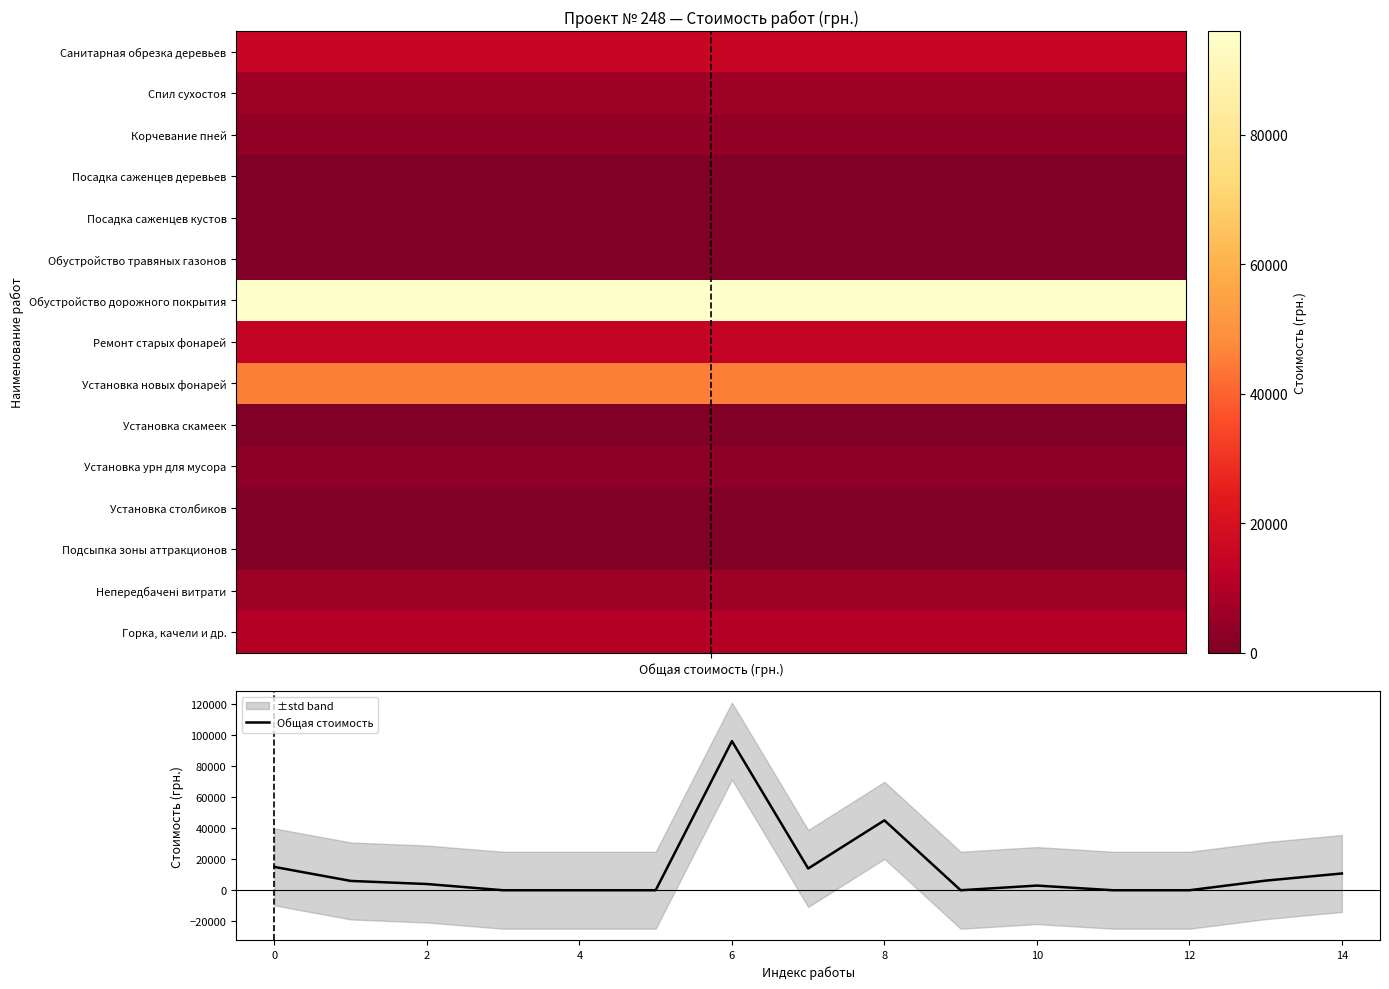

Reading left to right, extract all data points from this chart.

15000	6000	4000	0	0	0	96000	14000	45000	0	3000	0	0	6190	10800